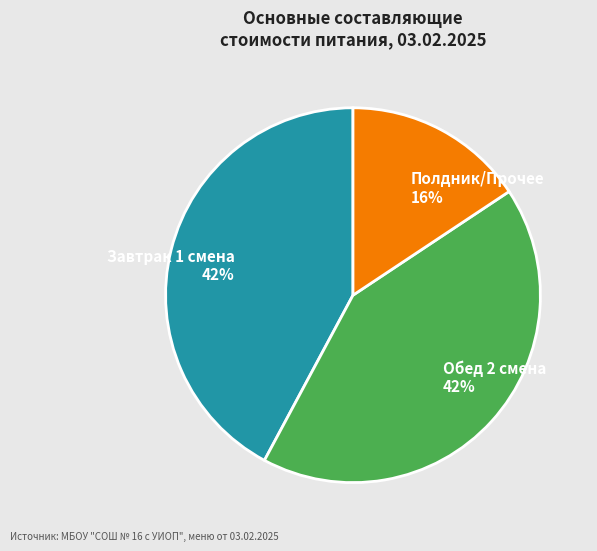

What percentage is the Обед 2 смена 42% slice, to the nearest percent?

42%